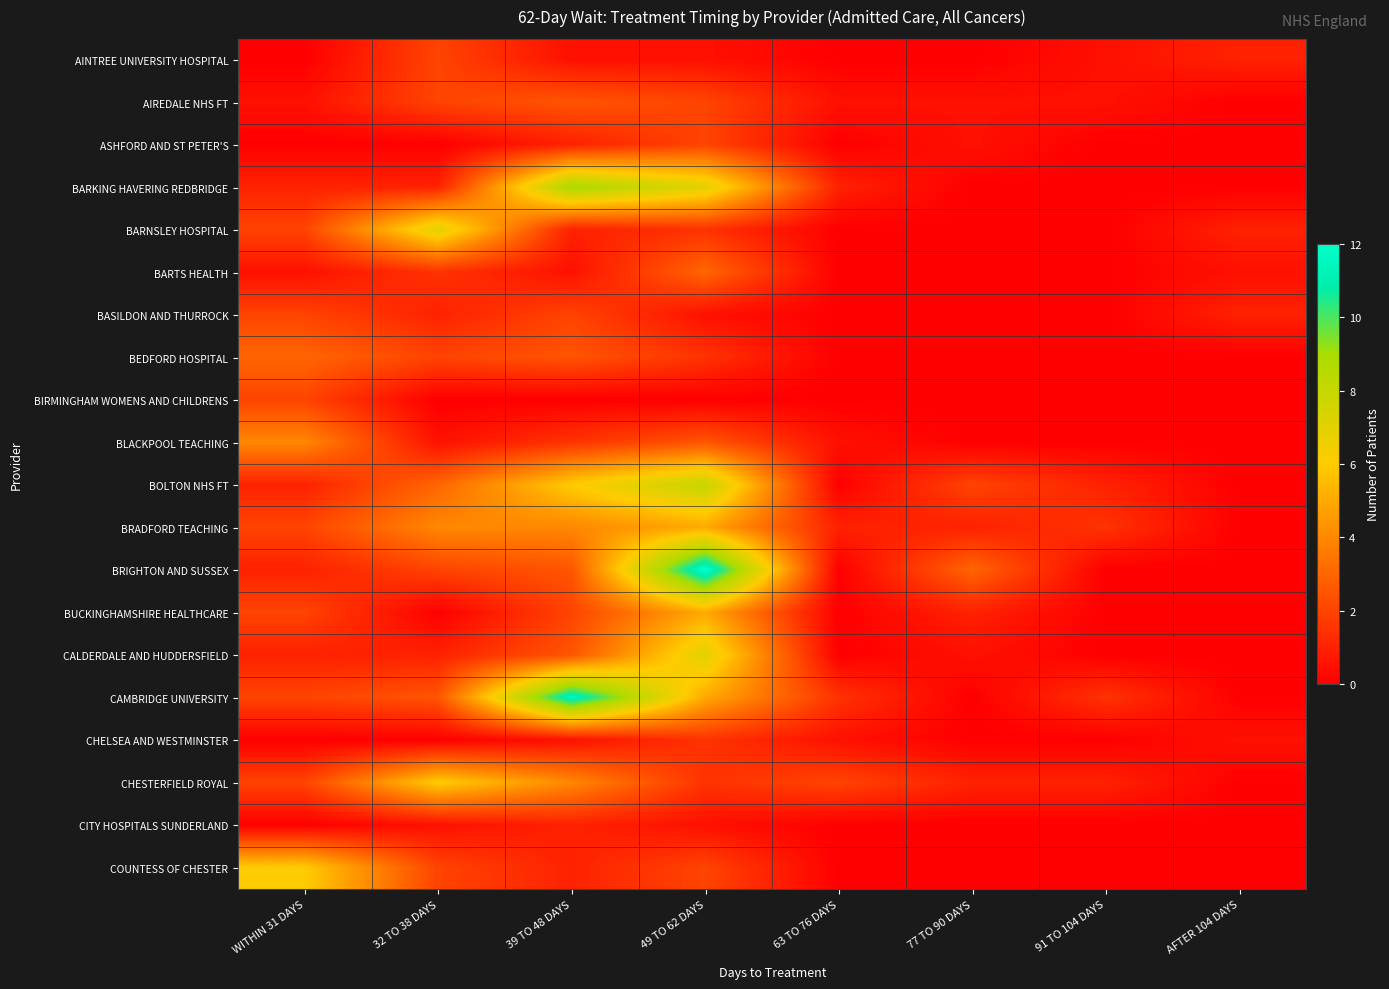

Rank the series at 39 TO 48 DAYS from lowest to highest value.

BIRMINGHAM WOMENS AND CHILDRENS, AINTREE UNIVERSITY HOSPITAL, BARTS HEALTH, CHELSEA AND WESTMINSTER, ASHFORD AND ST PETER'S, BARNSLEY HOSPITAL, CITY HOSPITALS SUNDERLAND, COUNTESS OF CHESTER, BLACKPOOL TEACHING, BASILDON AND THURROCK, BUCKINGHAMSHIRE HEALTHCARE, AIREDALE NHS FT, BEDFORD HOSPITAL, BRIGHTON AND SUSSEX, CALDERDALE AND HUDDERSFIELD, BRADFORD TEACHING, CHESTERFIELD ROYAL, BOLTON NHS FT, BARKING HAVERING REDBRIDGE, CAMBRIDGE UNIVERSITY